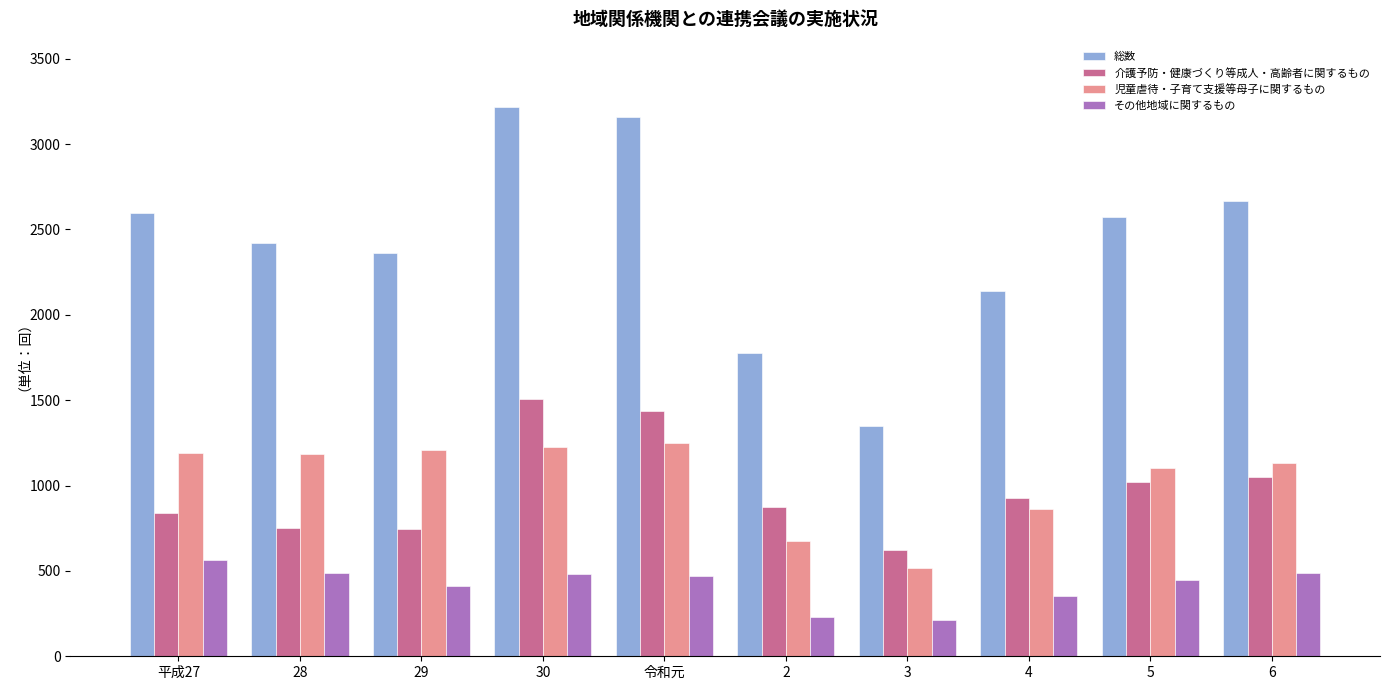

What are all the series names shown in the legend?

総数, 介護予防・健康づくり等成人・高齢者に関するもの, 児童虐待・子育て支援等母子に関するもの, その他地域に関するもの